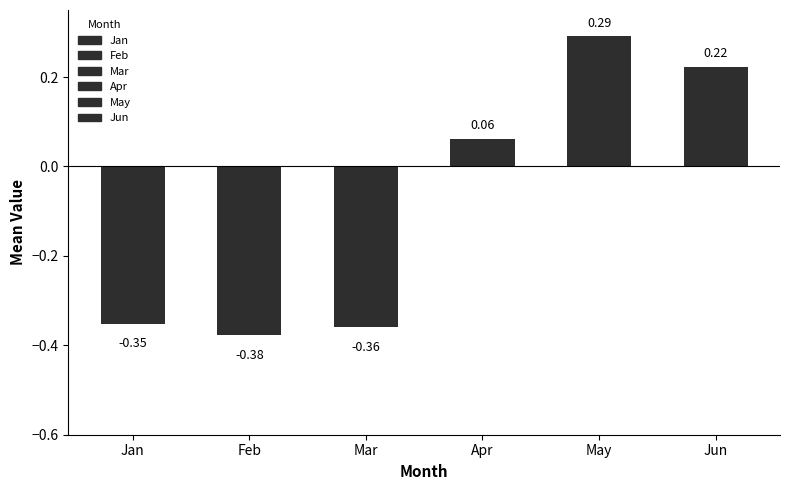

The value of Jun at pct05 is -0.0. True or false?

False